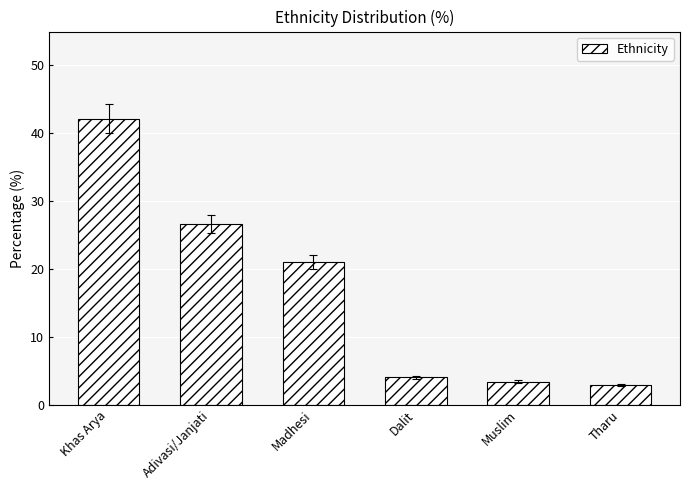

What is the change in value from Muslim to Tharu?

-0.5